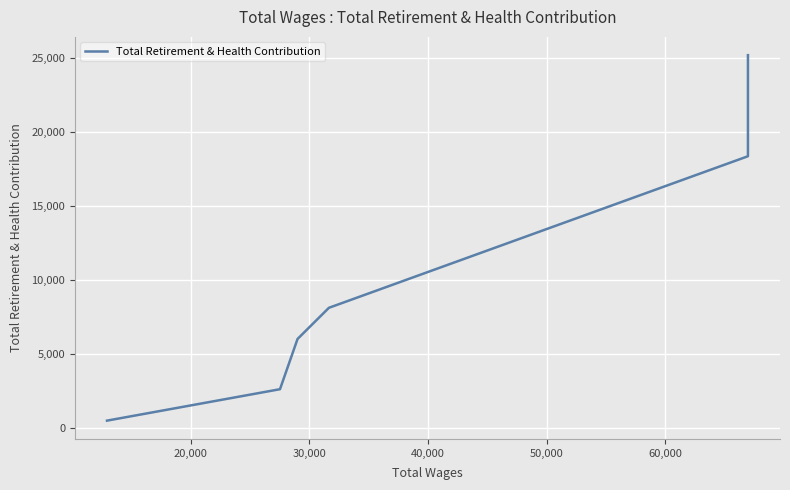

The chart shows a value of 28347 at 50,000. True or false?

False